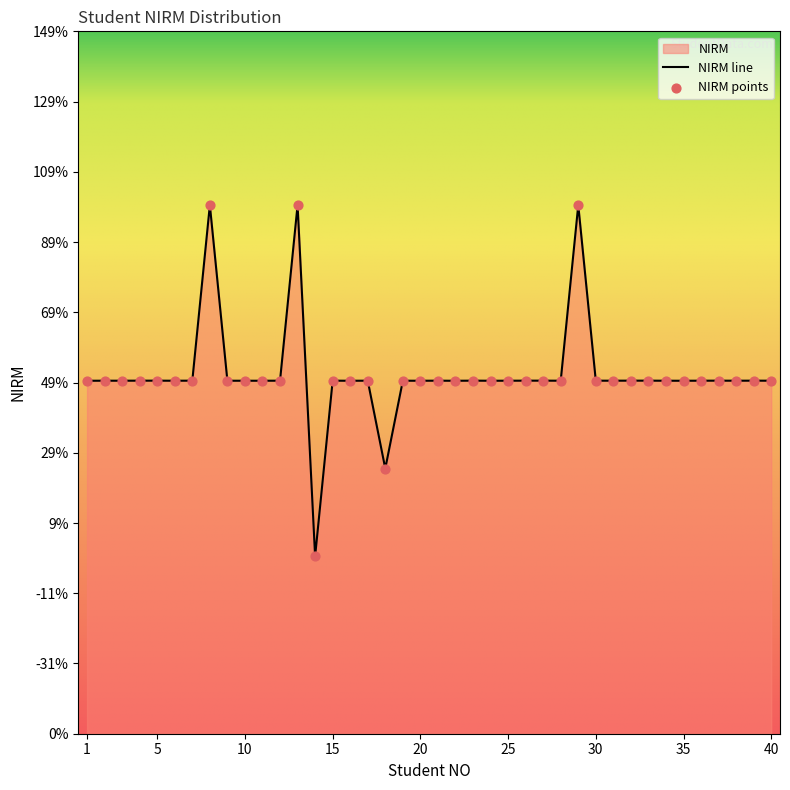

Between 14 and 36, which is larger?

36